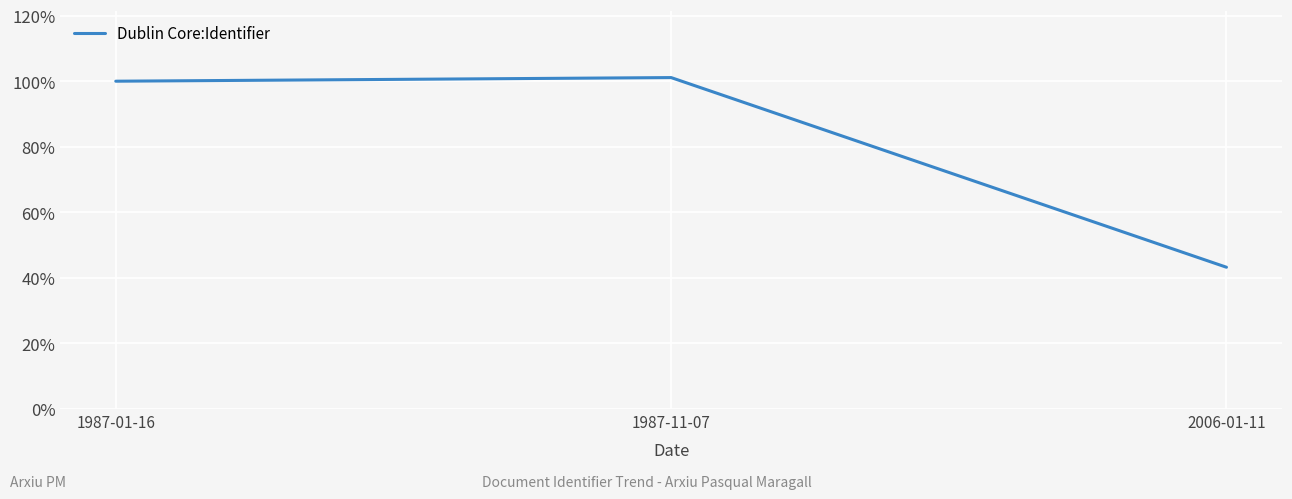

Does the chart have visible grid lines?

Yes